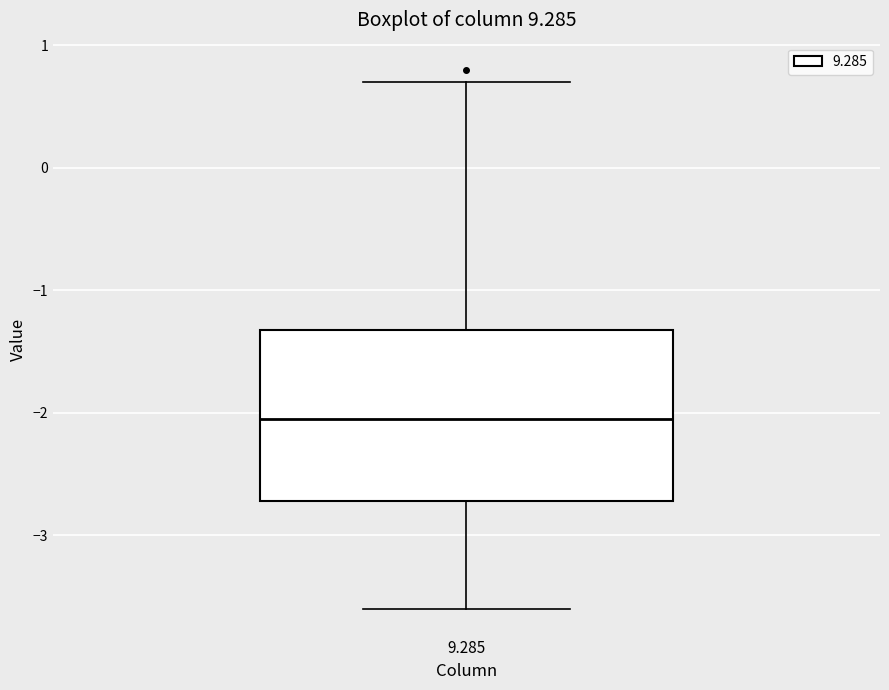

Where does the upper whisker of the box at x = 9.285 end on the y-axis? The values are not printed on the chart, so give them approximately, as read against the axis.

0.7